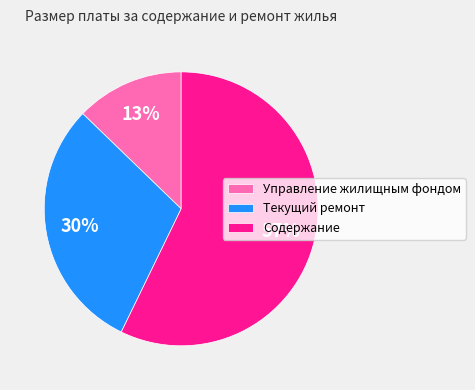

What is the largest slice in the pie chart?

Содержание